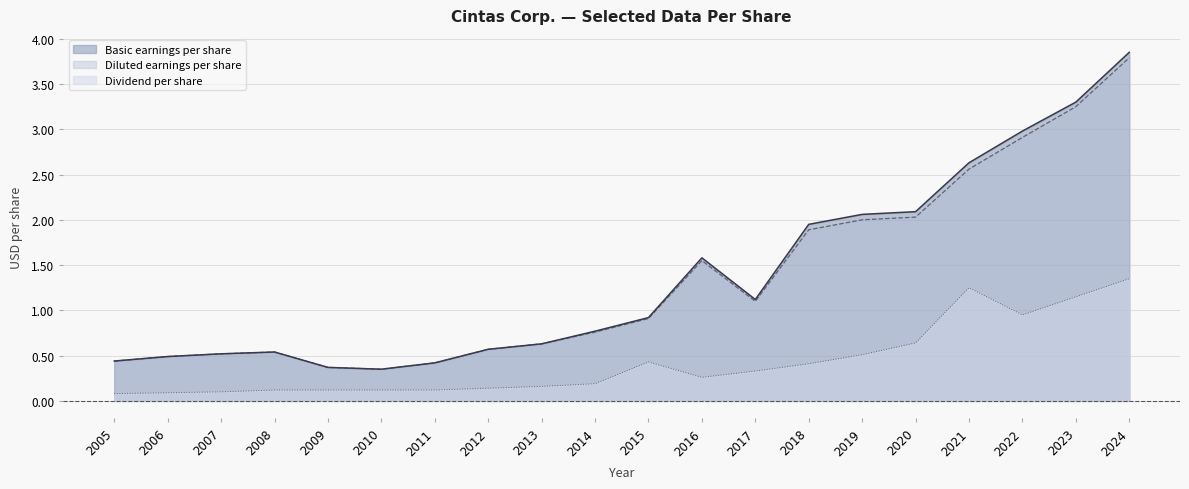

At which label is Basic earnings per share closest to 2?

2018